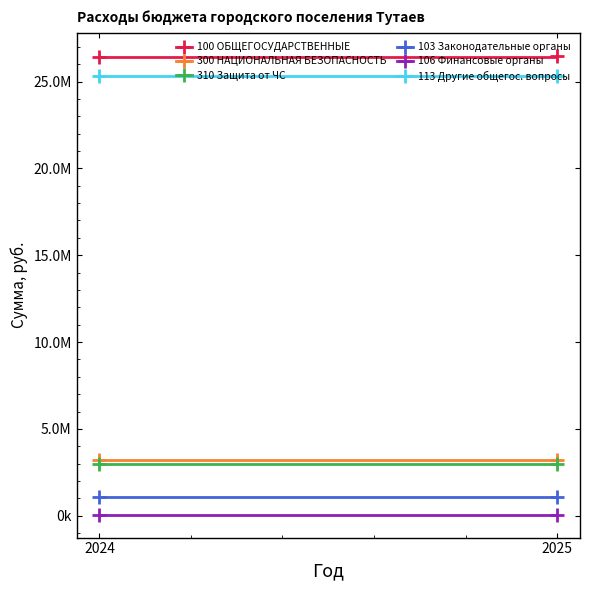

Which series changed the most between 2024 and 2025?

100 ОБЩЕГОСУДАРСТВЕННЫЕ